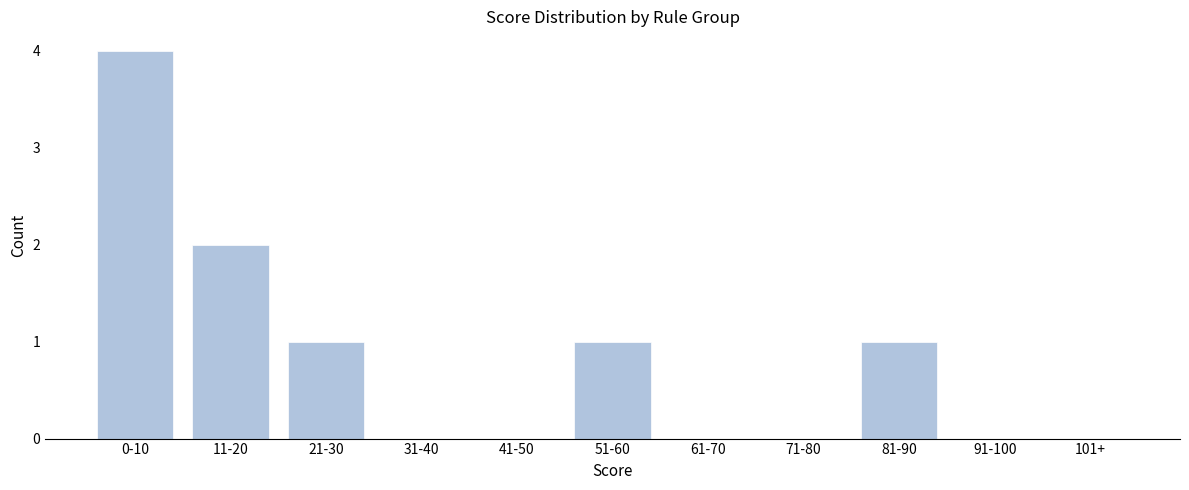

Reading left to right, transcribe all the data shown in this chart.

0-10=4	11-20=2	21-30=1	31-40=0	41-50=0	51-60=1	61-70=0	71-80=0	81-90=1	91-100=0	101+=0